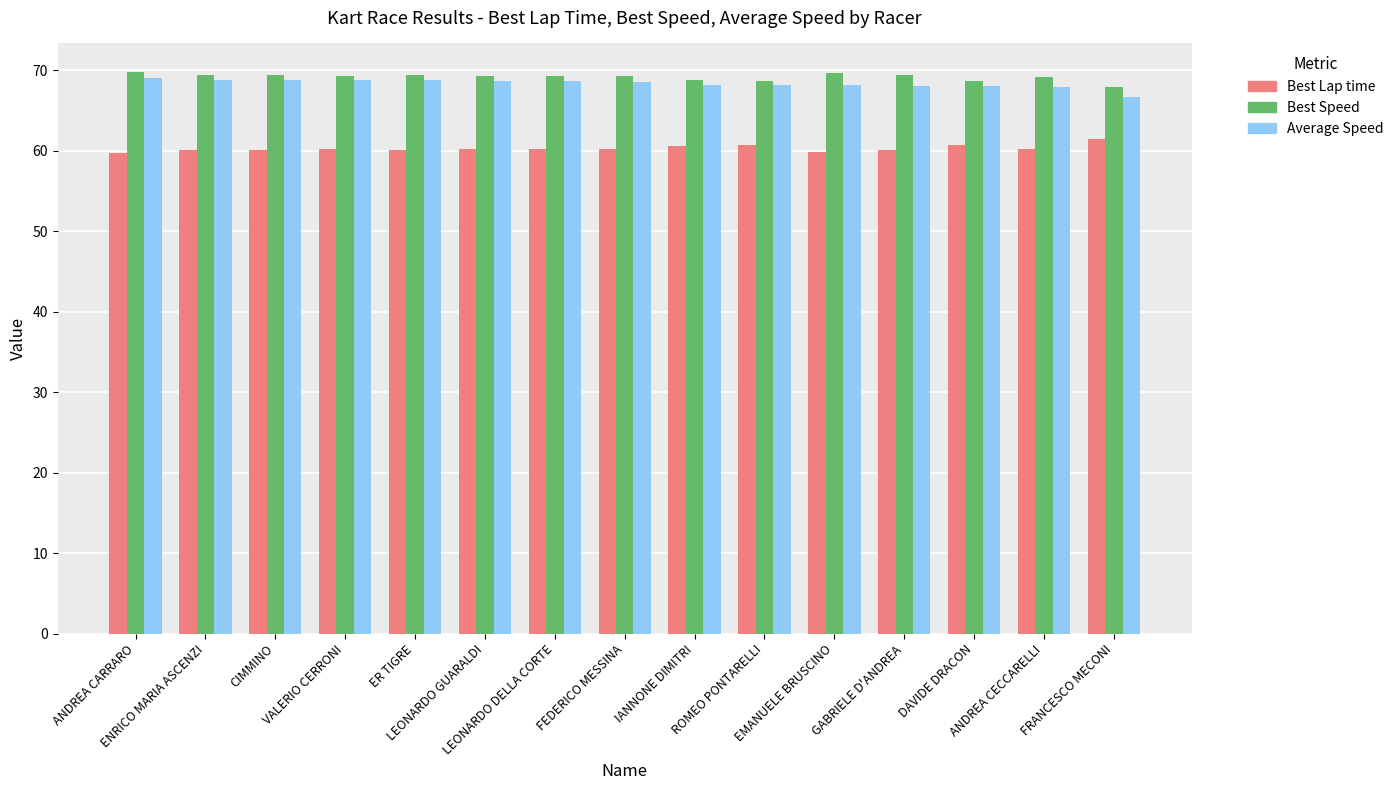

What is the maximum value shown in the chart?

69.8